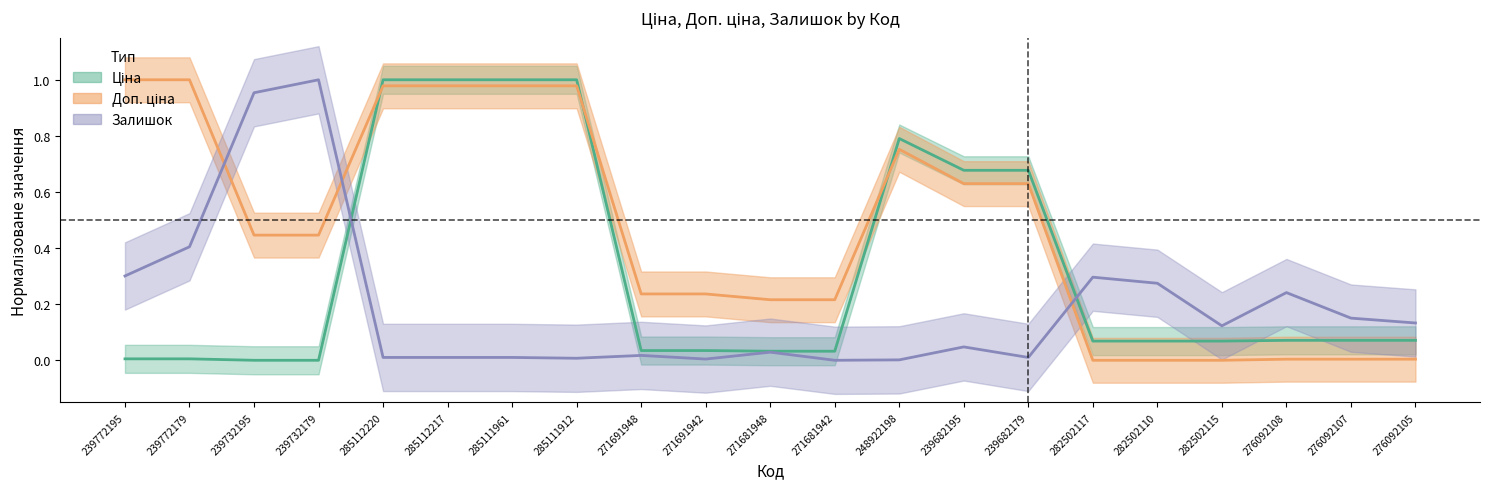

After their last crossing, which series has the higher values: Ціна or Доп. ціна?

Ціна